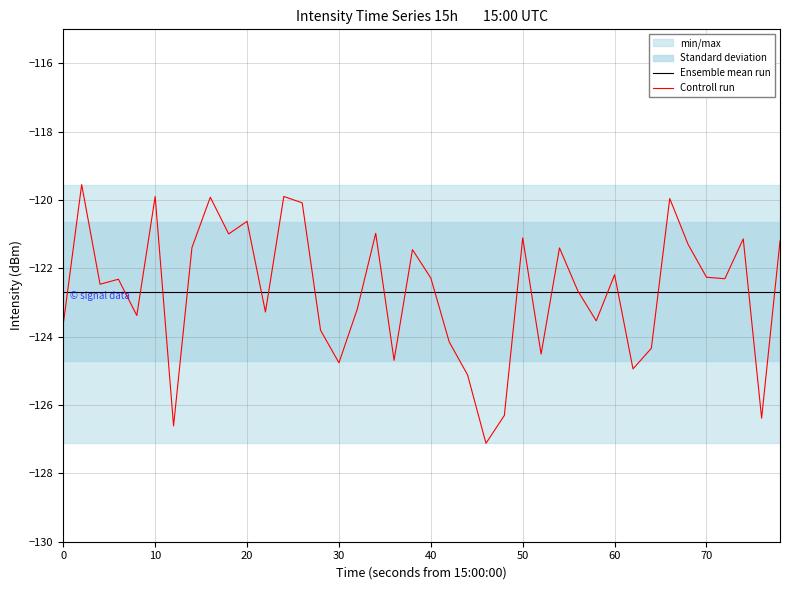

Is it true that Controll run equals -42.2 at 10?

False